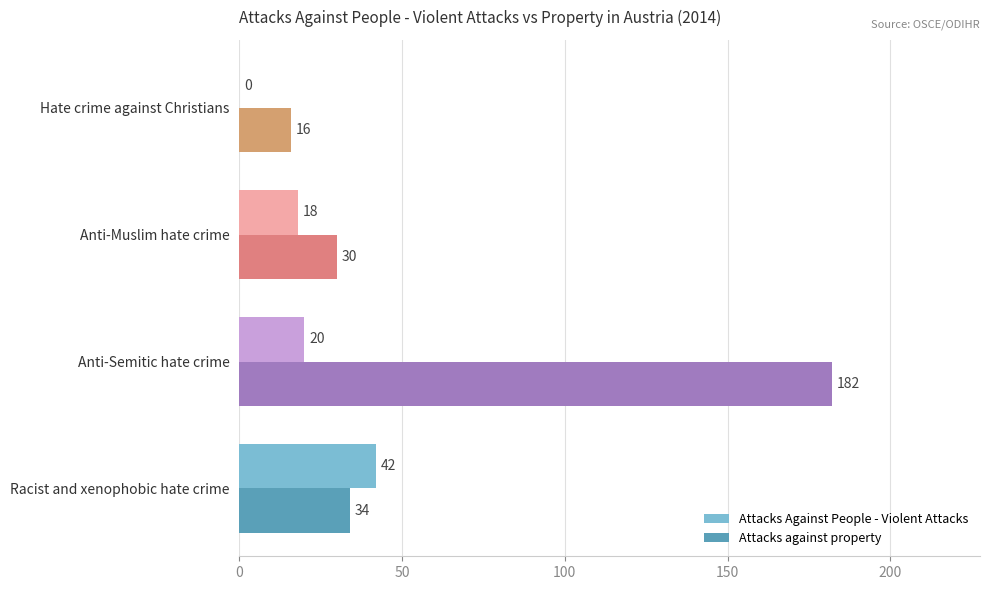

Which series has the largest total across all categories?

Attacks against property